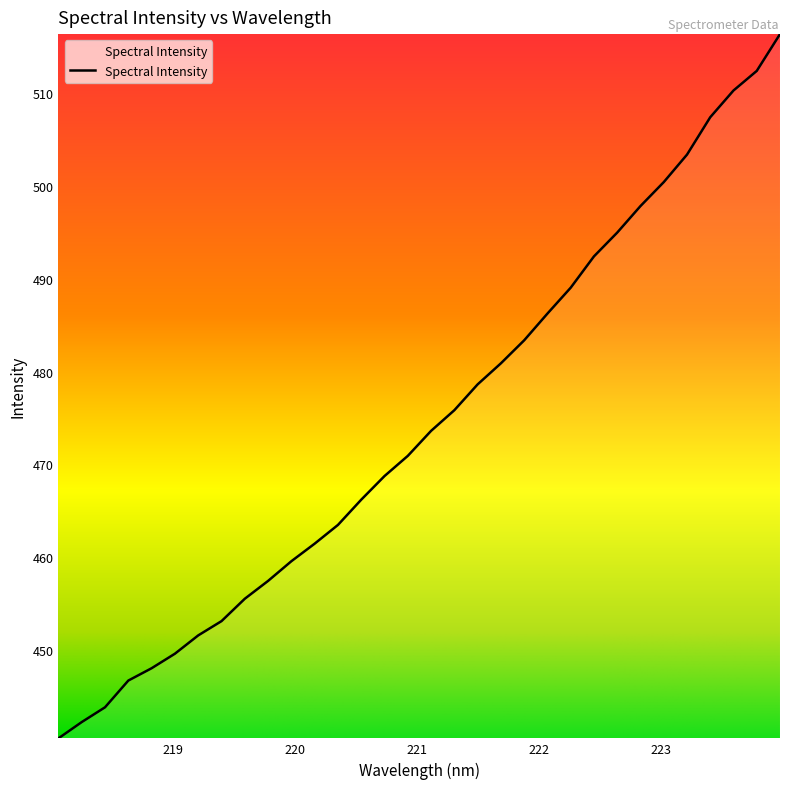

What is the difference between the maximum and minimum values?

75.9